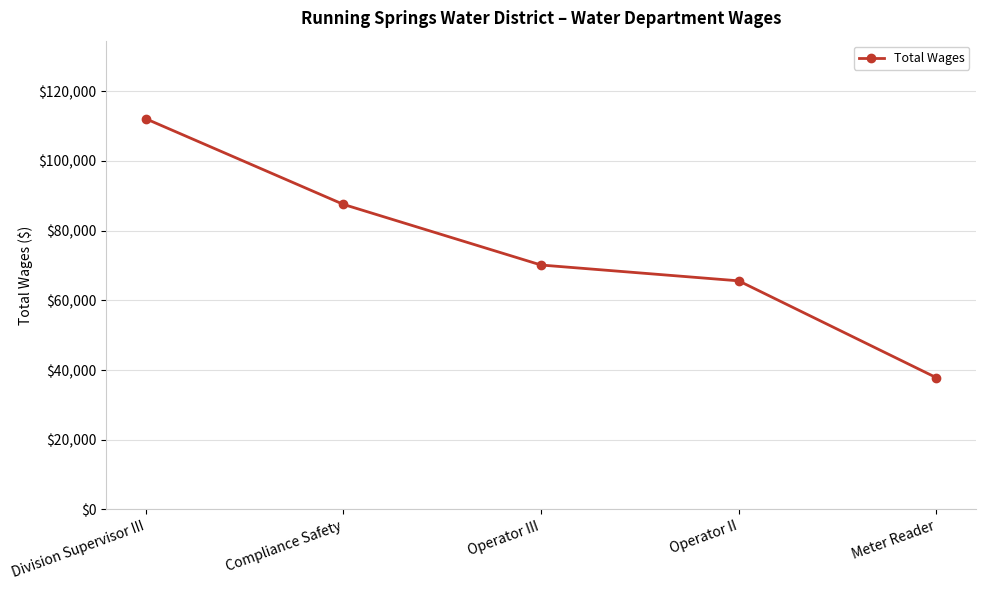

What position from the right is Operator III?

3